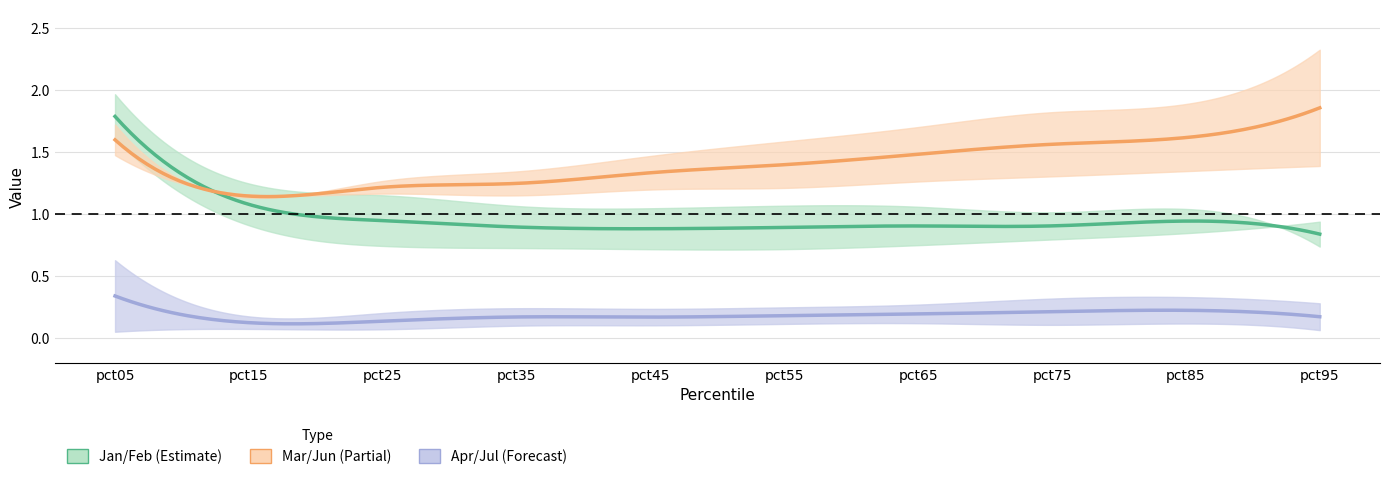

Reading right to left, list all the values displayed in this chart.

Jan: 0.7	1.0	1.0	1.1	1.1	1.0	1.1	1.1	1.2	2.0
Feb: 0.9	0.8	0.8	0.7	0.7	0.7	0.7	0.7	0.9	1.6
Mar: 2.3	1.9	1.8	1.7	1.6	1.5	1.3	1.3	1.1	1.7
Apr: 0.1	0.1	0.1	0.1	0.1	0.1	0.1	0.1	0.1	0.0
Jun: 1.4	1.3	1.3	1.3	1.2	1.2	1.1	1.2	1.2	1.5
Jul: 0.3	0.3	0.3	0.3	0.2	0.2	0.2	0.2	0.2	0.6